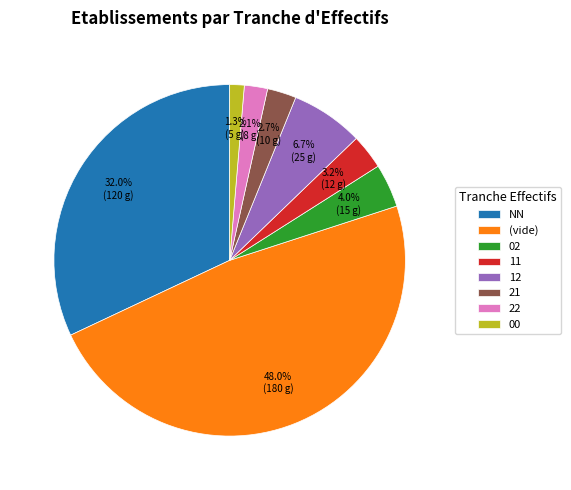

Which has a higher value, 21 or 22?

21